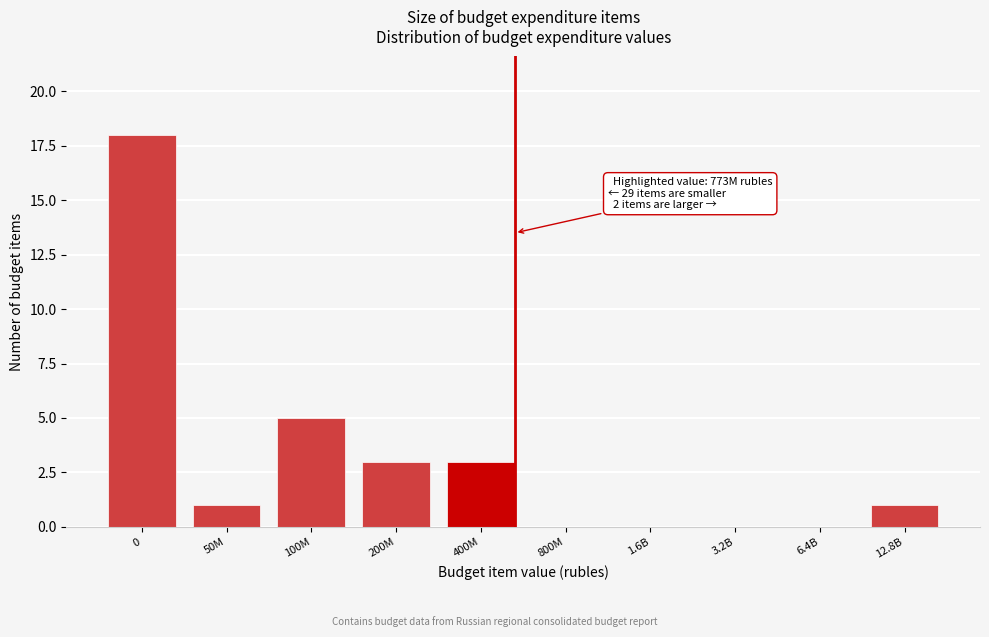

Reading left to right, extract all data points from this chart.

0=18	50M=1	100M=5	200M=3	400M=3	800M=0	1.6B=0	3.2B=0	6.4B=0	12.8B=1